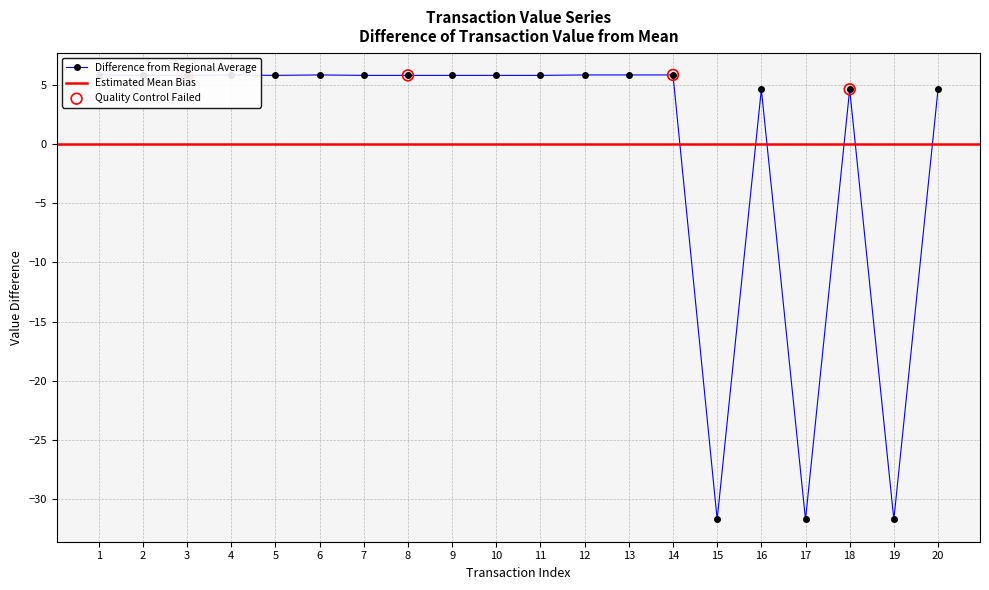

What is the change in value from 7 to 16?

-1.2